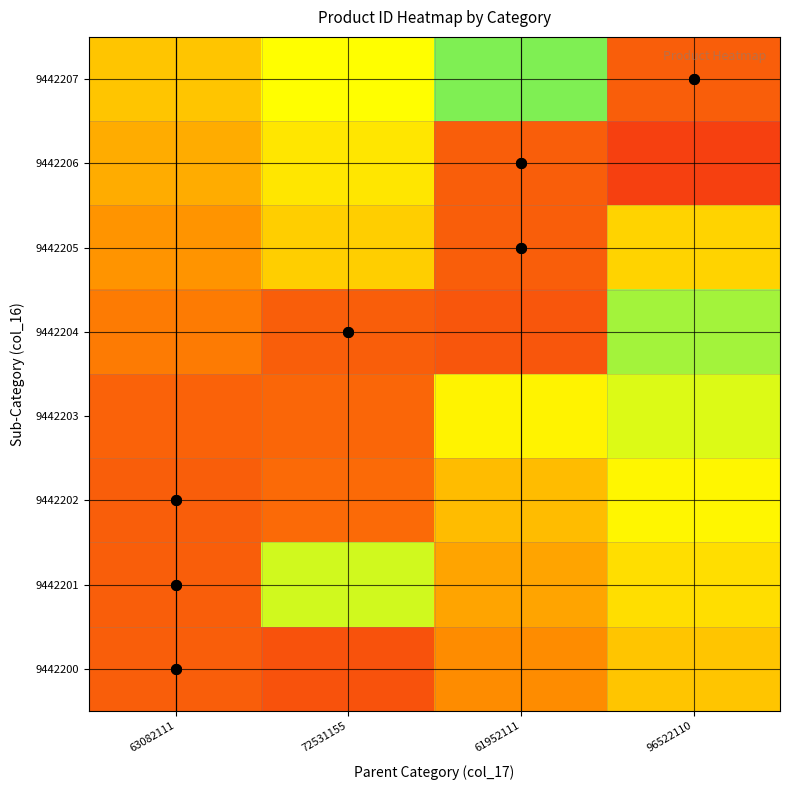

What is the total value across all series at 61952111?

4.4